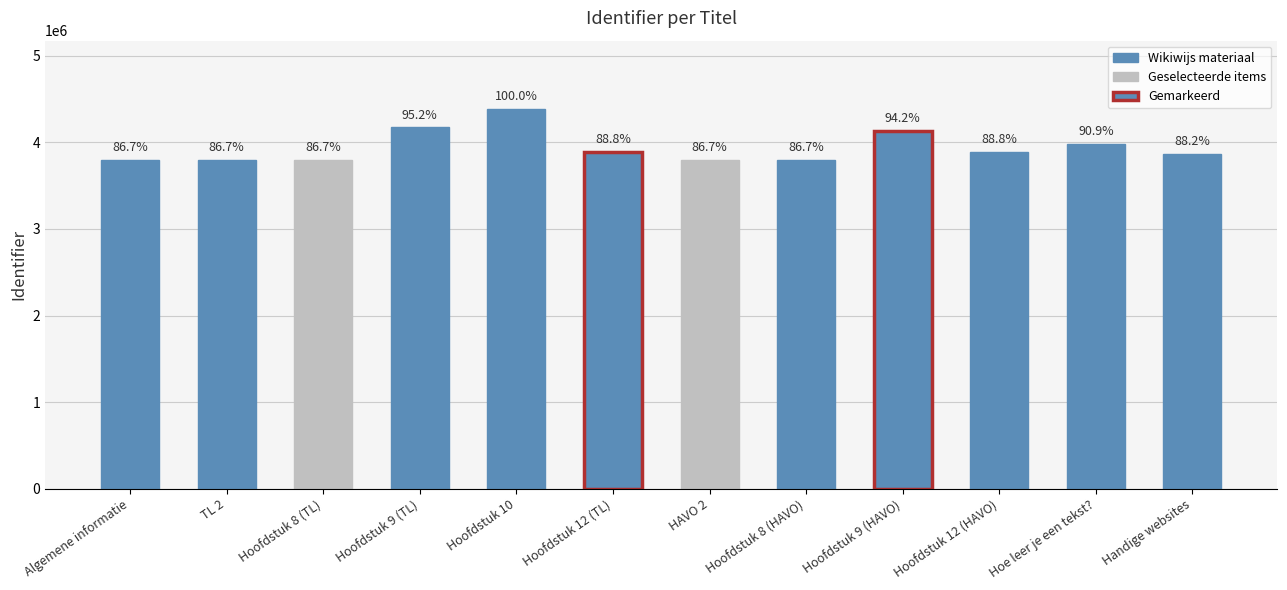

Reading left to right, transcribe all the data shown in this chart.

Algemene informatie=3799247	TL 2=3799210	Hoofdstuk 8 (TL)=3799211	Hoofdstuk 9 (TL)=4171328	Hoofdstuk 10=4383926	Hoofdstuk 12 (TL)=3892209	HAVO 2=3799221	Hoofdstuk 8 (HAVO)=3799222	Hoofdstuk 9 (HAVO)=4130530	Hoofdstuk 12 (HAVO)=3892210	Hoe leer je een tekst?=3983741	Handige websites=3866262